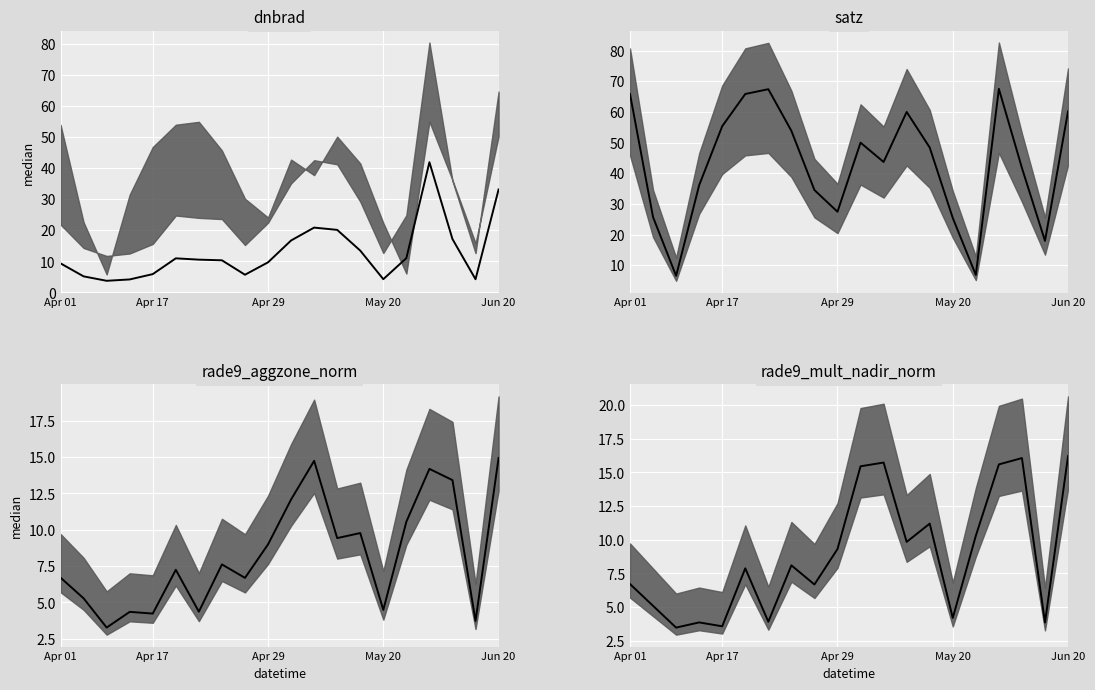

What is the sum of all rade9_mult_nadir_norm median values?

177.0